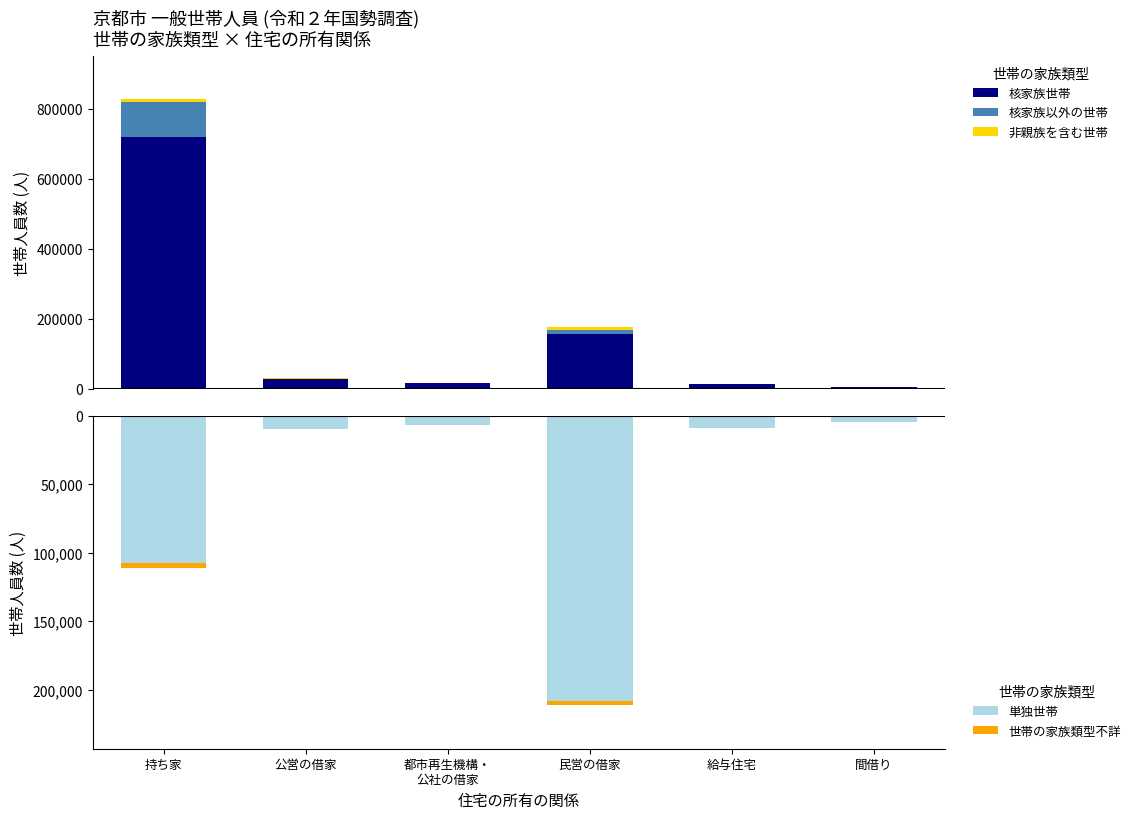

Rank the series at 公営の借家 from lowest to highest value.

単独世帯, 世帯の家族類型不詳, 非親族を含む世帯, 核家族以外の世帯, 核家族世帯